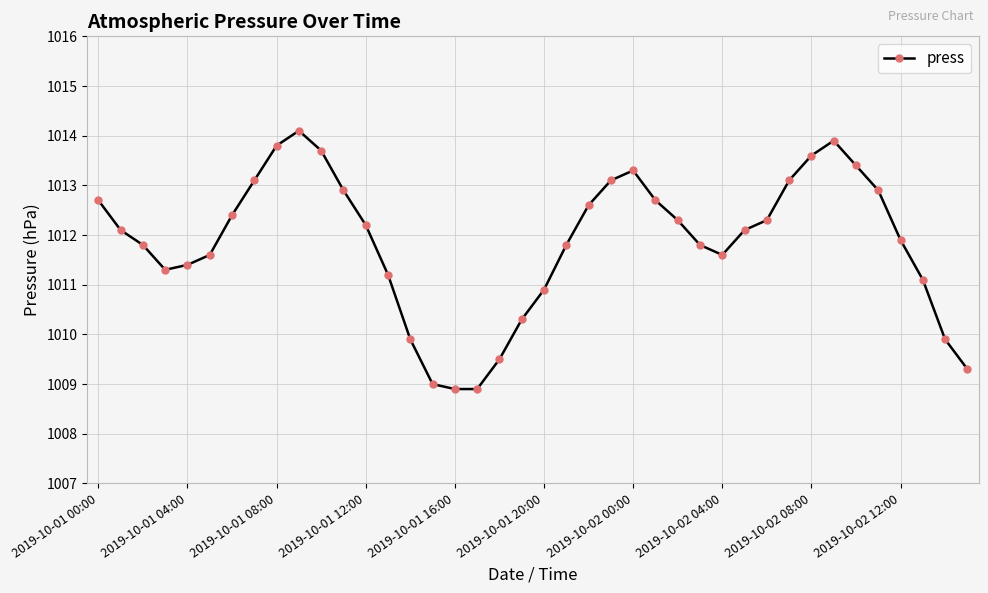

What is the sum of all values?

40474.4